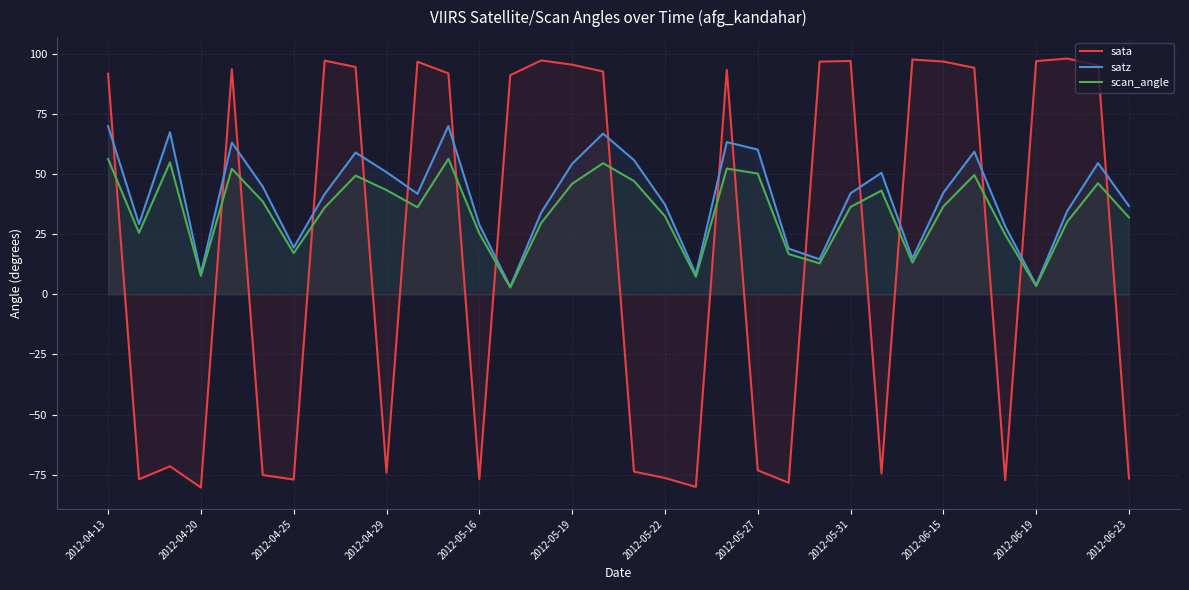

In sata, how many points are lower than both neighbors (excluding endpoints)?

9